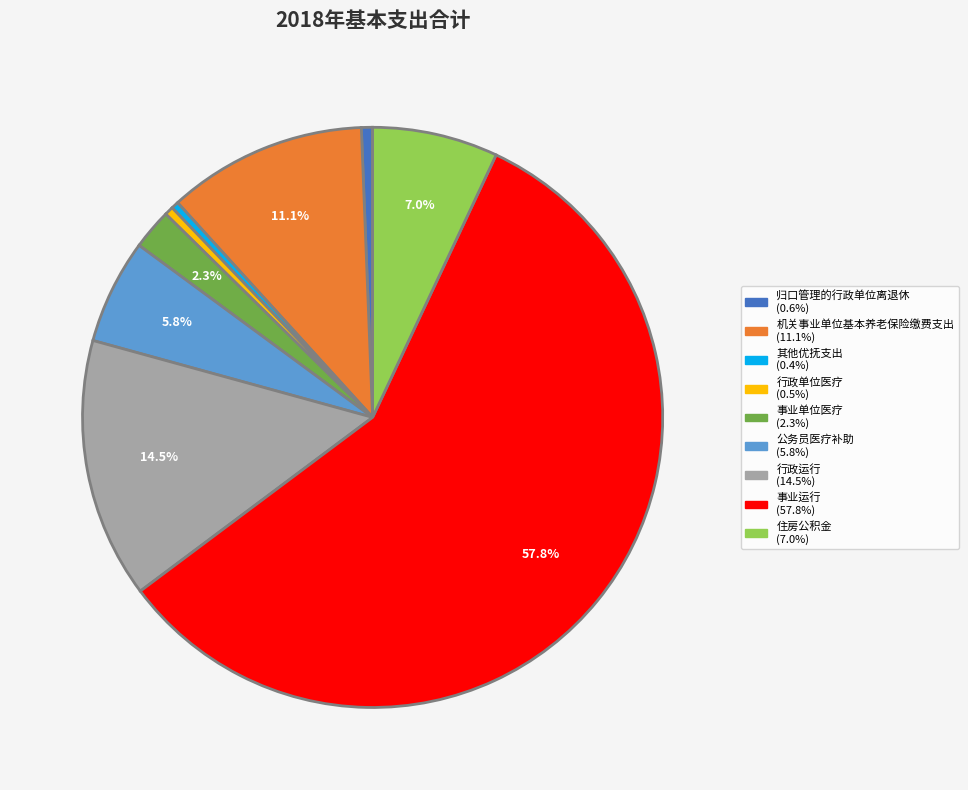

Between 归口管理的行政单位离退休 and 机关事业单位基本养老保险缴费支出, which is larger?

机关事业单位基本养老保险缴费支出